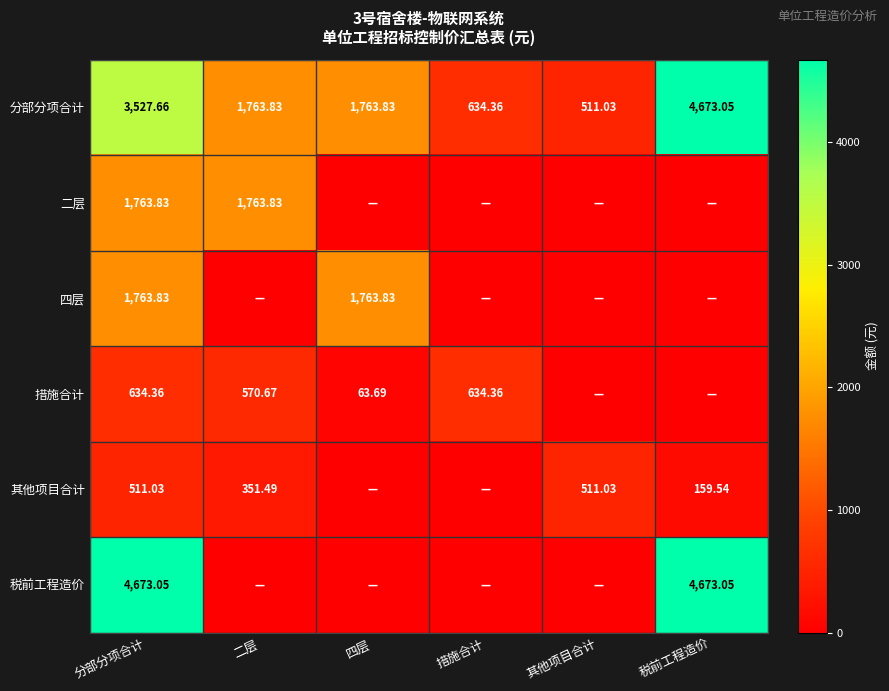

True or false: 分部分项合计 has a value of 1172.8 at 四层.

False